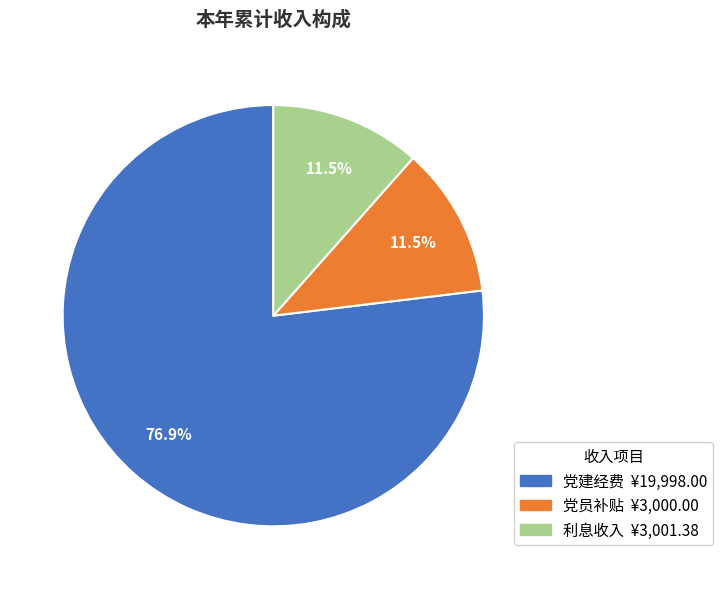

The 党建经费 slice represents 87% of the pie. True or false?

False